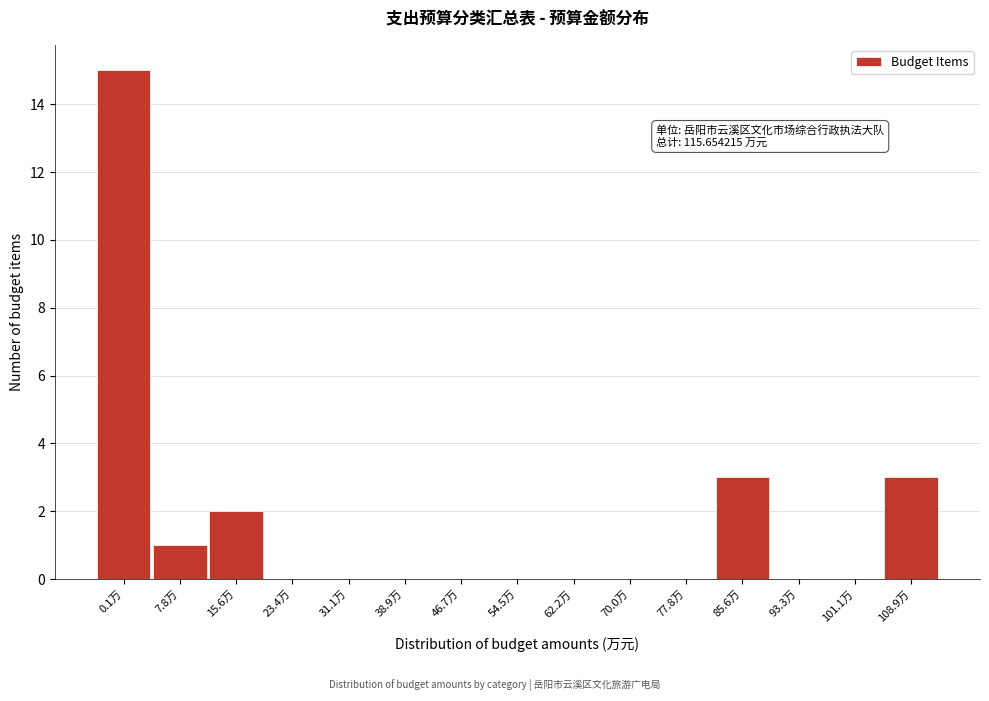

Reading left to right, what are all the values shown in this chart?

0.1万=15	7.8万=1	15.6万=2	23.4万=0	31.1万=0	38.9万=0	46.7万=0	54.5万=0	62.2万=0	70.0万=0	77.8万=0	85.6万=3	93.3万=0	101.1万=0	108.9万=3